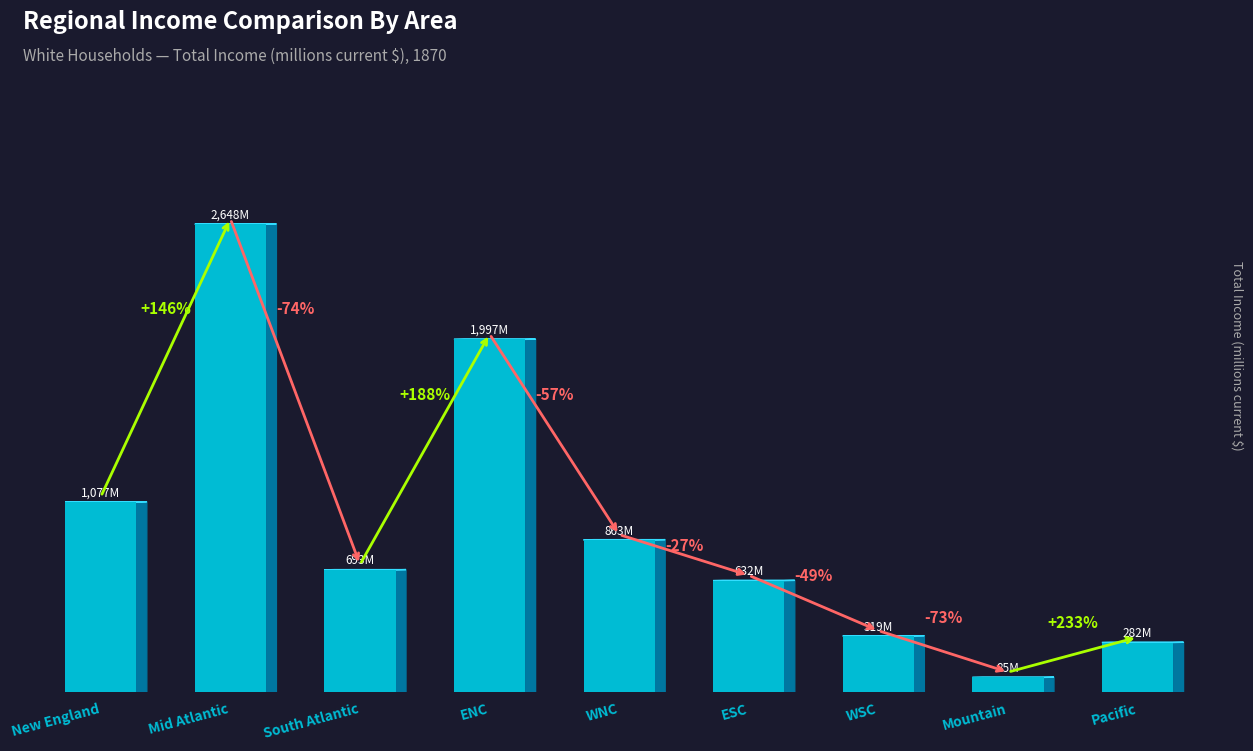

Does the chart contain any negative values?

No